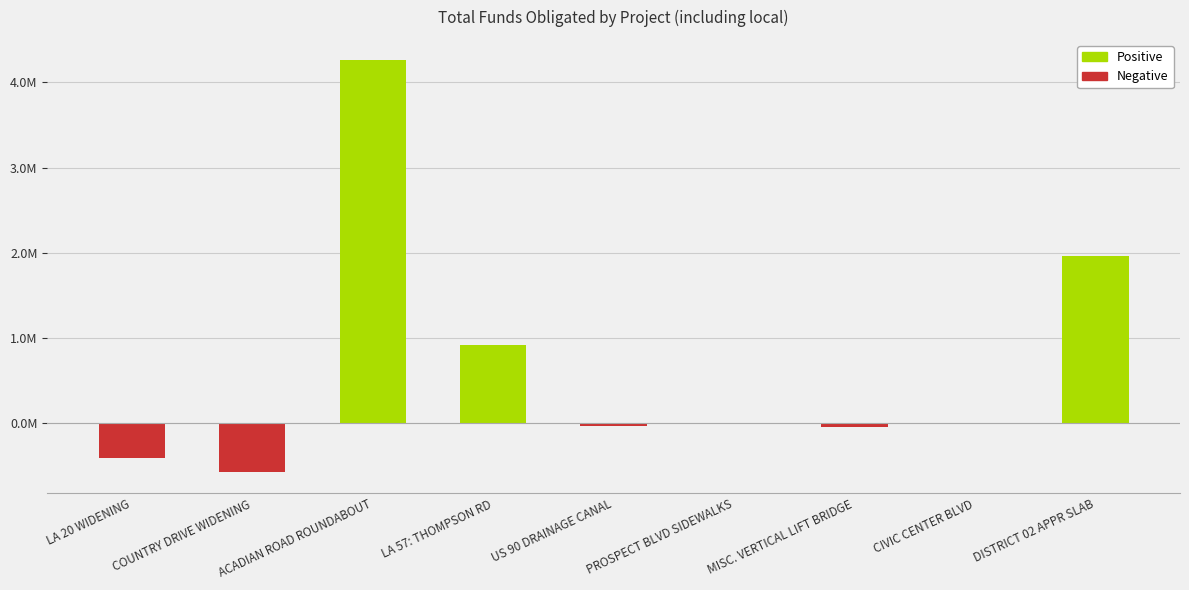

Are the bars horizontal?

No